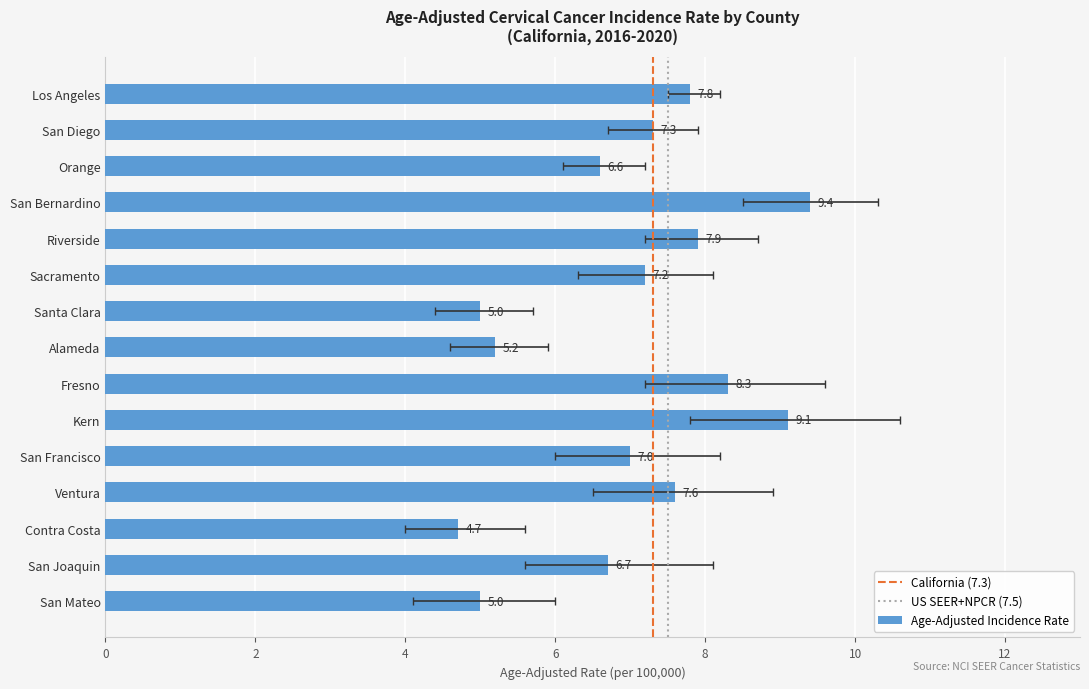

Reading left to right, transcribe all the data shown in this chart.

7.8	7.3	6.6	9.4	7.9	7.2	5.0	5.2	8.3	9.1	7.0	7.6	4.7	6.7	5.0